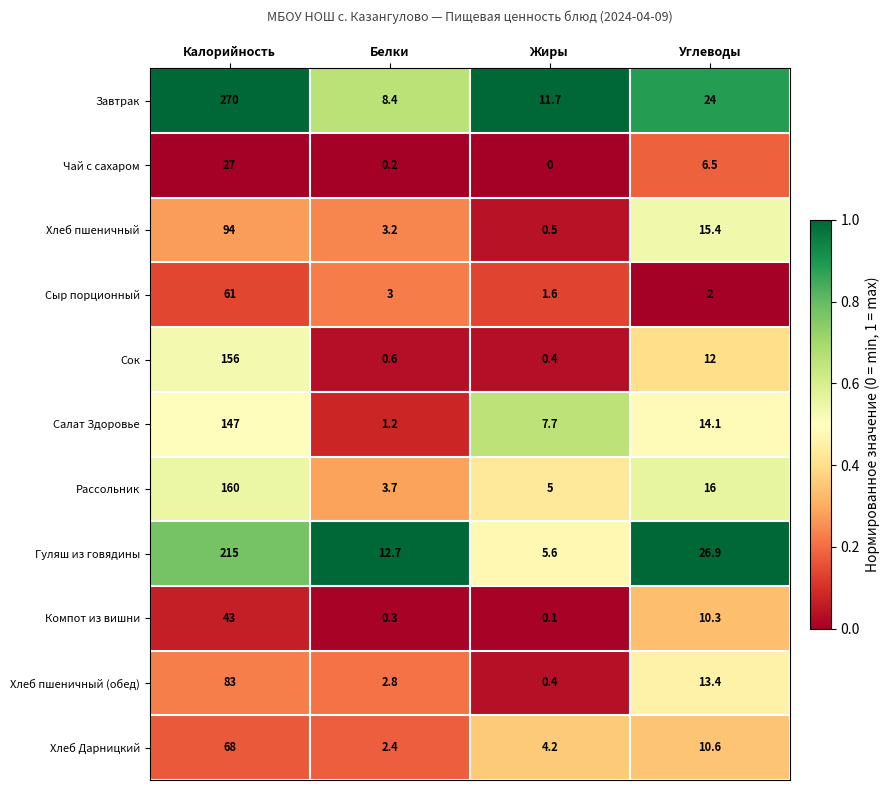

Which series has the largest total across all categories?

Завтрак